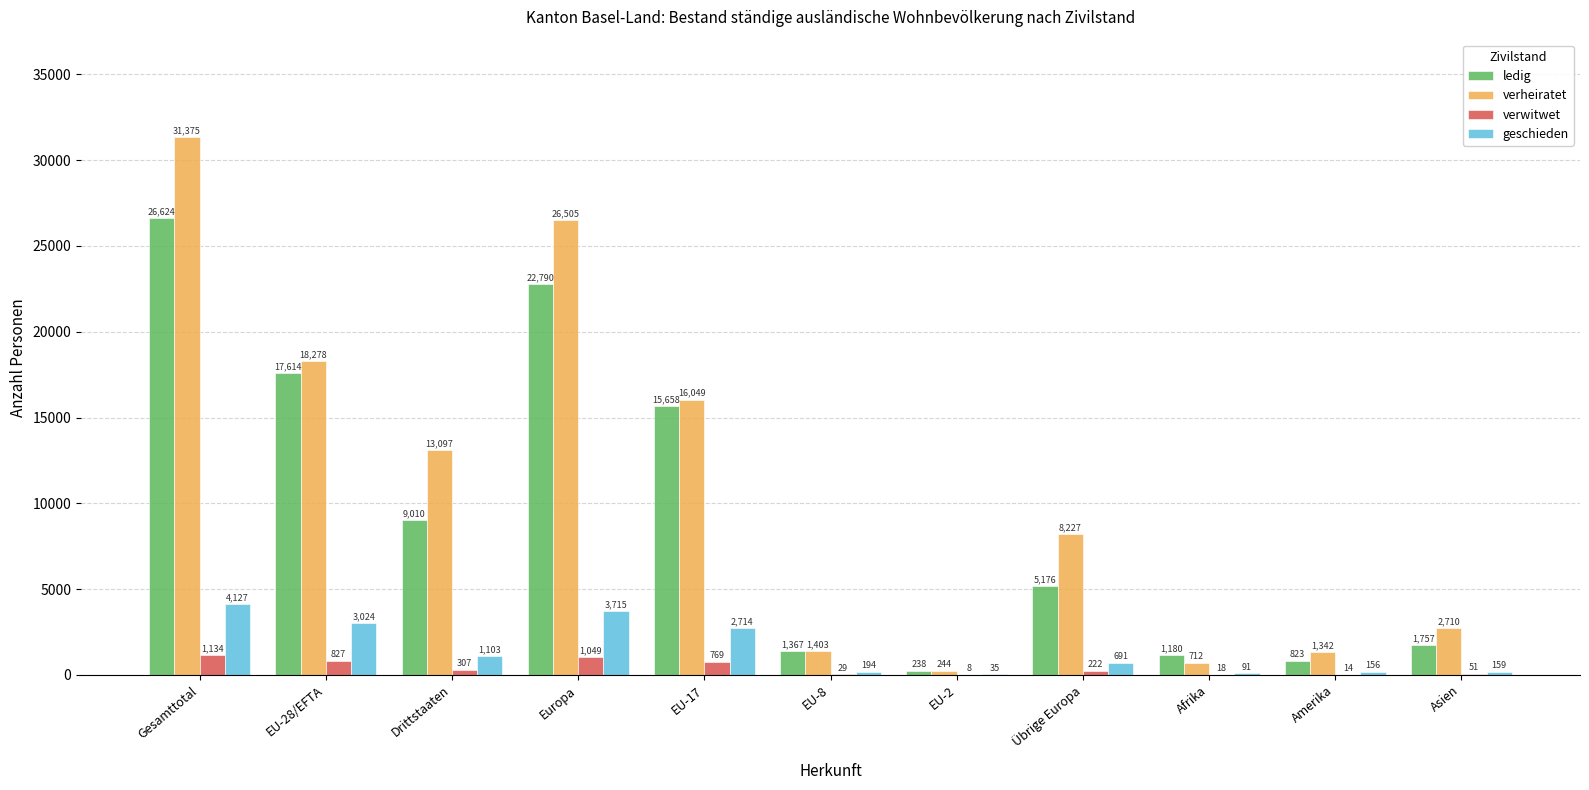

Count the number of categories in the chart.

11